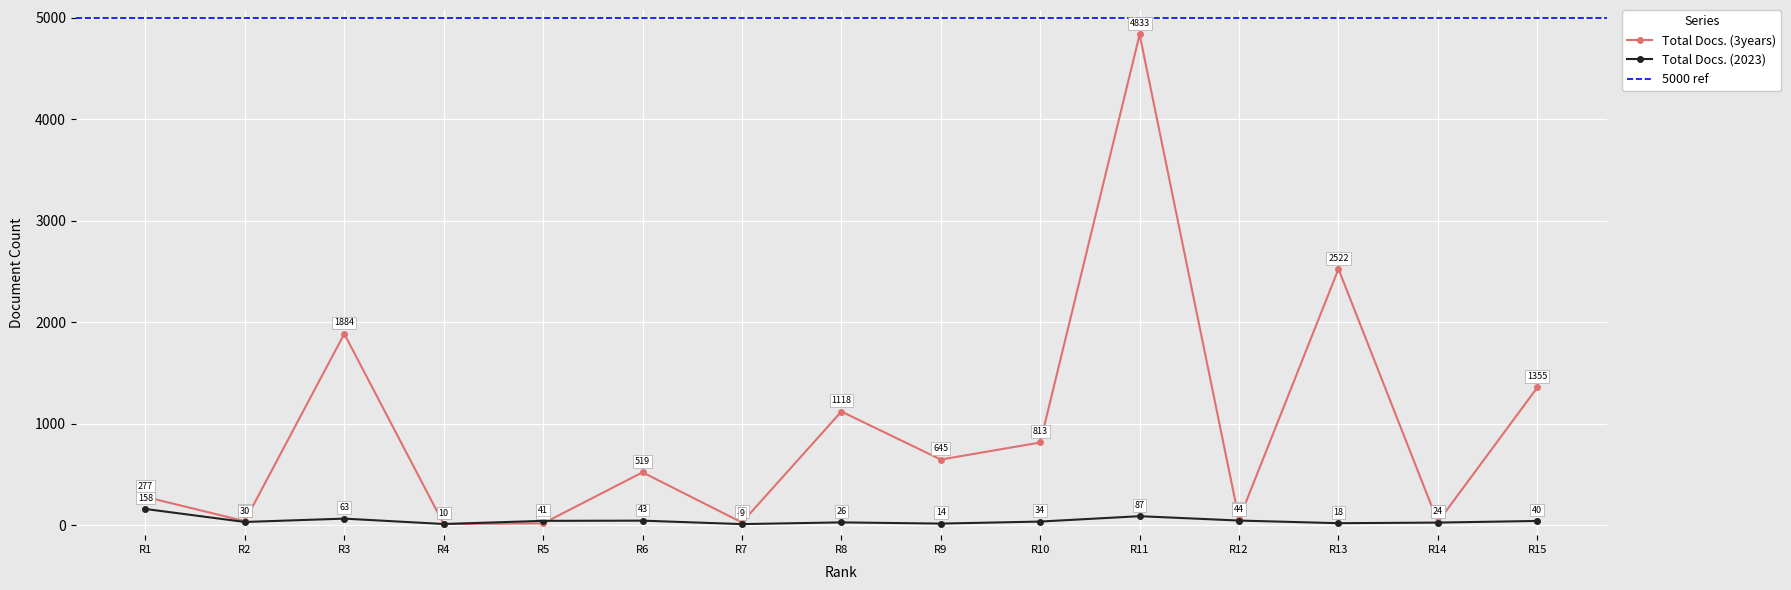

True or false: Total Docs. (2023) has more than 0 points higher than both neighbors.

True